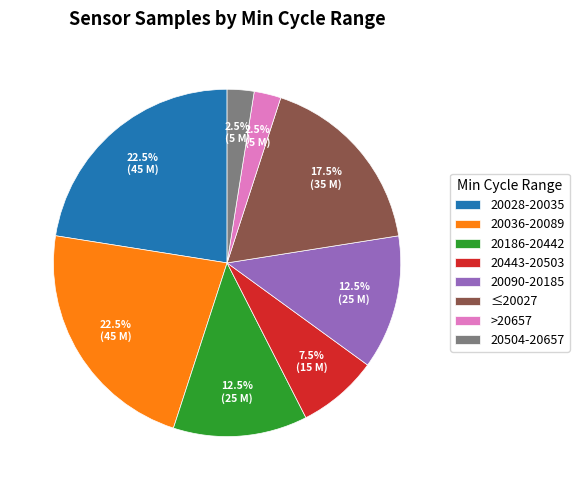

Approximately how many times larger is the value at ≤20027 compared to 20186-20442?

1.4